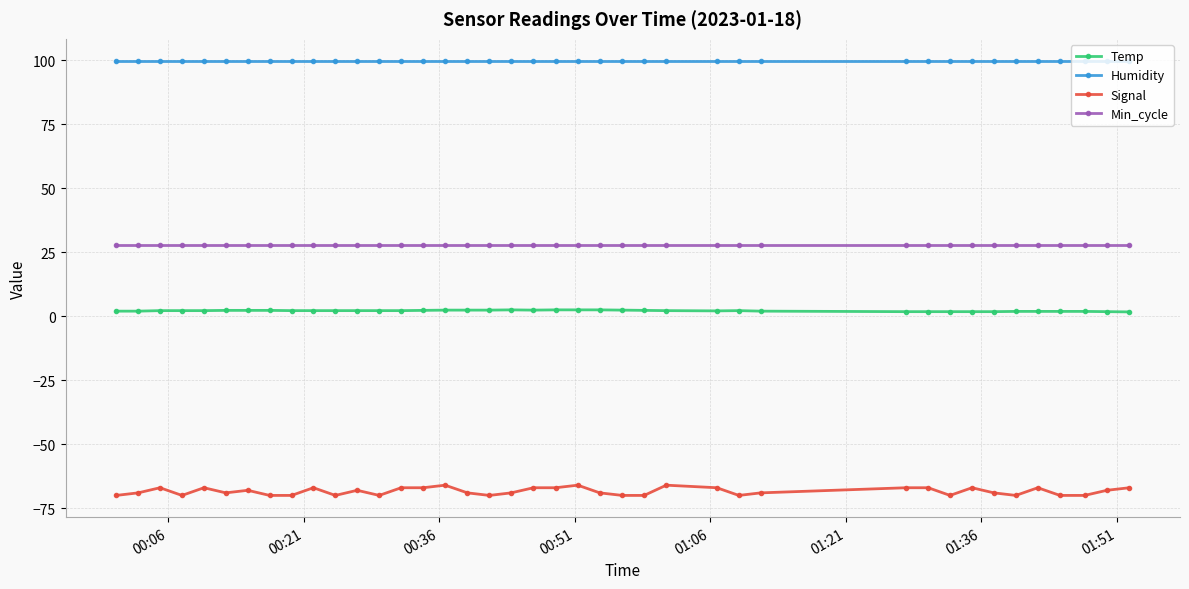

Rank the series by their average value, from lowest to highest.

Signal, Temp, Min_cycle, Humidity